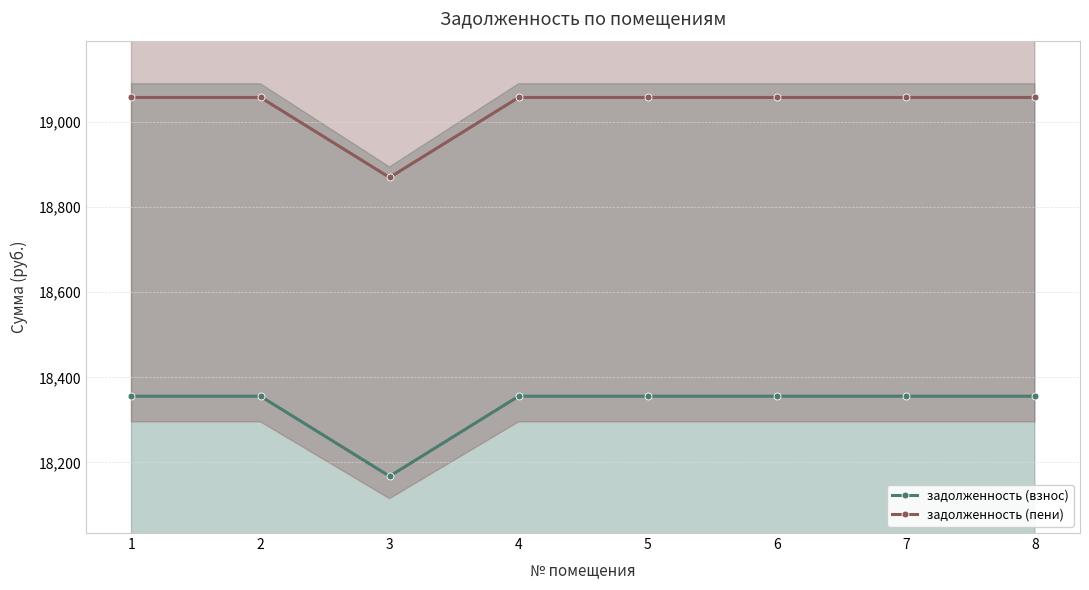

The value of задолженность (пени) at 5 is 25192.7. True or false?

False